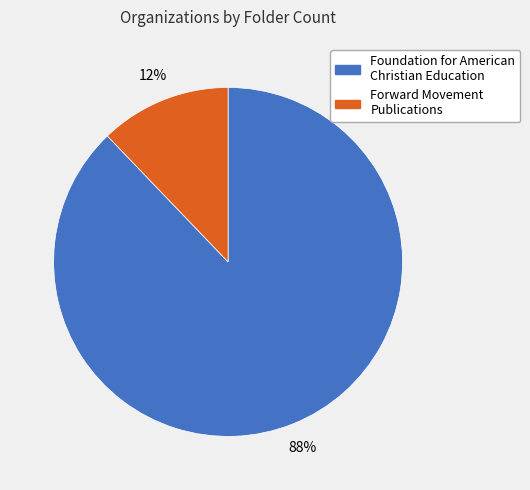

To the nearest percent, what percentage of the pie is Forward Movement Publications?

12%